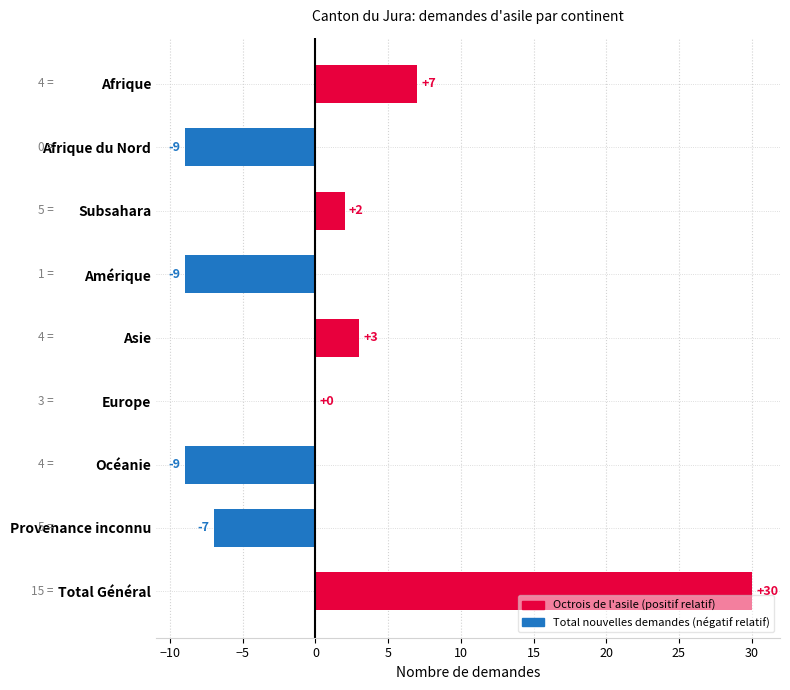

The value at Afrique is 7. True or false?

True